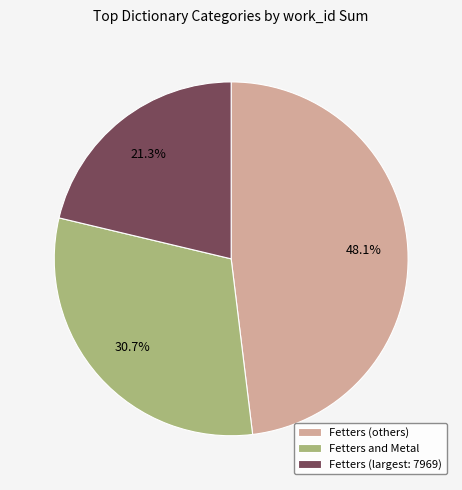

Which has a higher value, Fetters and Metal or Fetters (largest: 7969)?

Fetters and Metal